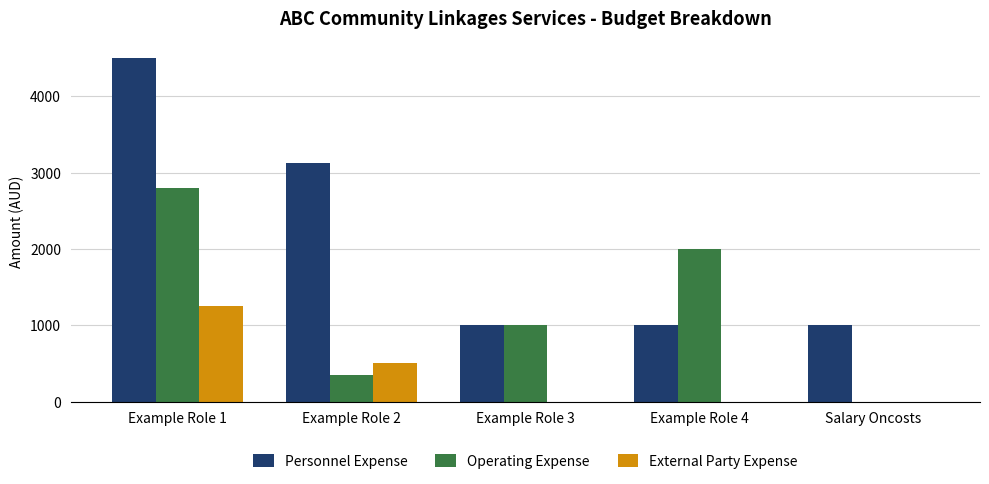

What is the total value across all series at Example Role 4?

3000